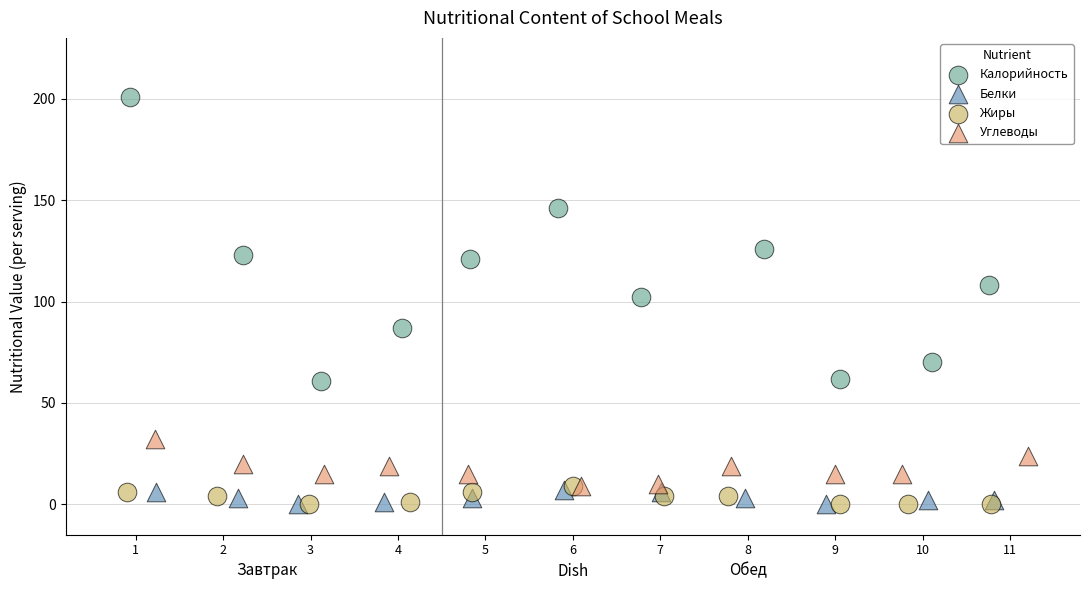

Which series has the largest Y range (max minus min)?

Калорийность